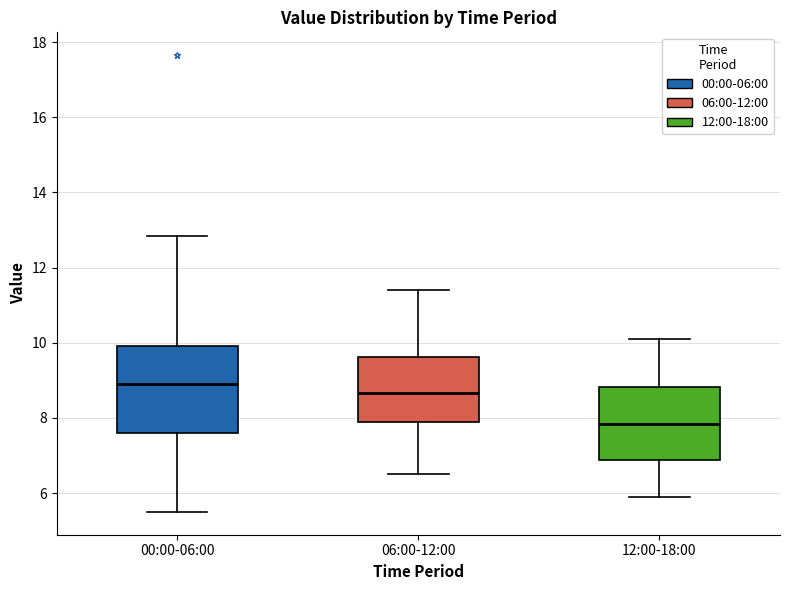

Reading left to right, transcribe this box plot: for each box, give where its median line is, the range the box spans, and where its two whiskers end, as read against the y-axis. The values are not printed on the chart, so give them approximately, as read against the axis.

00:00-06:00: median 9.0, box 7.6 to 10.0, whiskers 5.6 to 12.8
06:00-12:00: median 8.6, box 8.0 to 9.6, whiskers 6.6 to 11.4
12:00-18:00: median 7.8, box 6.8 to 8.8, whiskers 6.0 to 10.2